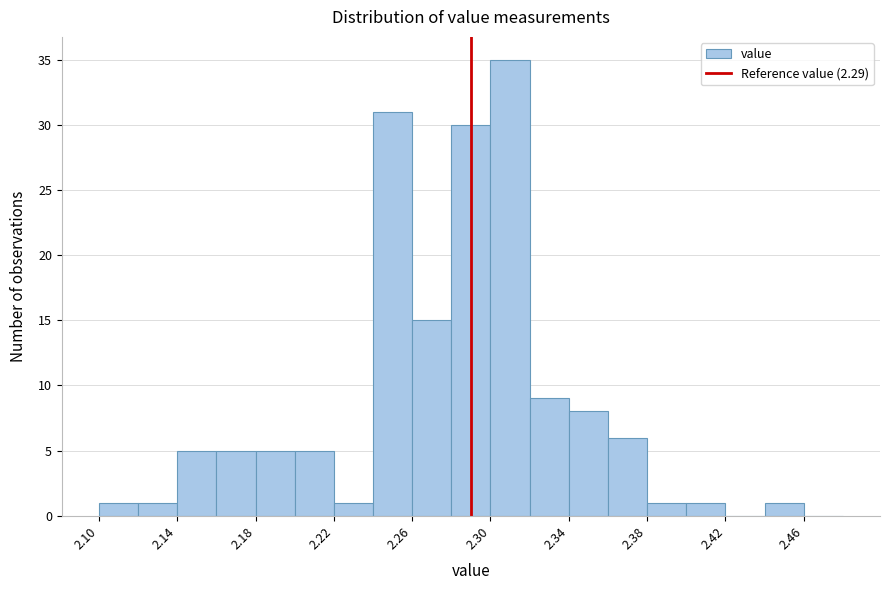

Reading left to right, transcribe this chart: for each bar, give the range it covers on the x-axis and its height. The values are not printed on the chart, so give them approximately, as read against the axis.

2.10 to 2.12: 1
2.12 to 2.14: 1
2.14 to 2.16: 5
2.16 to 2.18: 5
2.18 to 2.20: 5
2.20 to 2.22: 5
2.22 to 2.24: 1
2.24 to 2.26: 31
2.26 to 2.28: 15
2.28 to 2.30: 30
2.30 to 2.32: 35
2.32 to 2.34: 9
2.34 to 2.36: 8
2.36 to 2.38: 6
2.38 to 2.40: 1
2.40 to 2.42: 1
2.42 to 2.44: 0
2.44 to 2.46: 1
2.46 to 2.48: 0